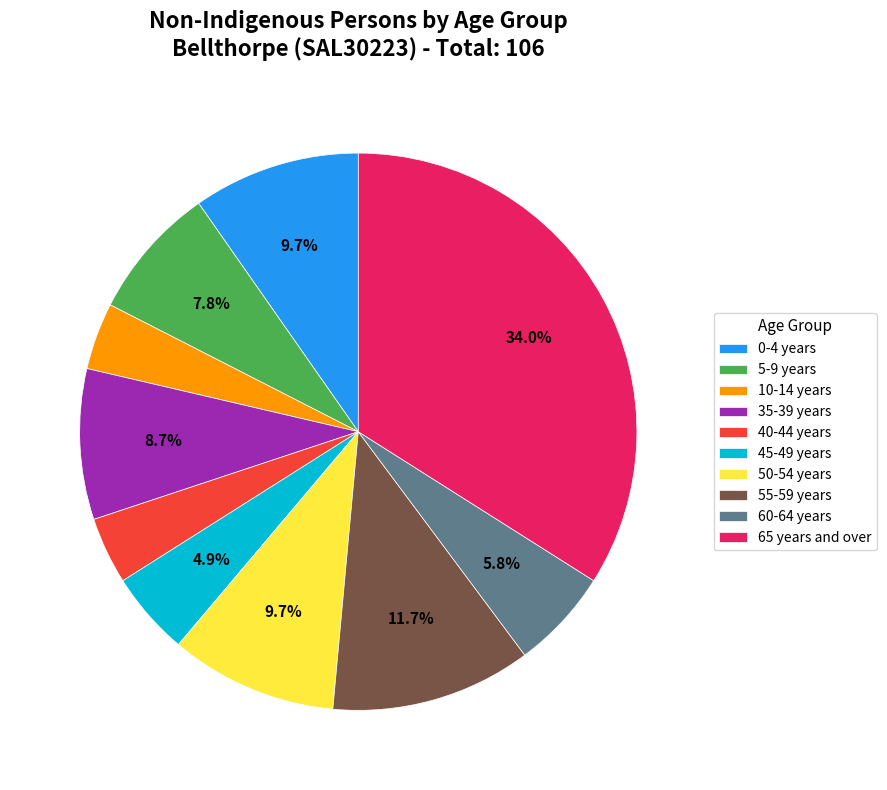

What percentage do 0-4 years and 5-9 years together represent?

17.5%